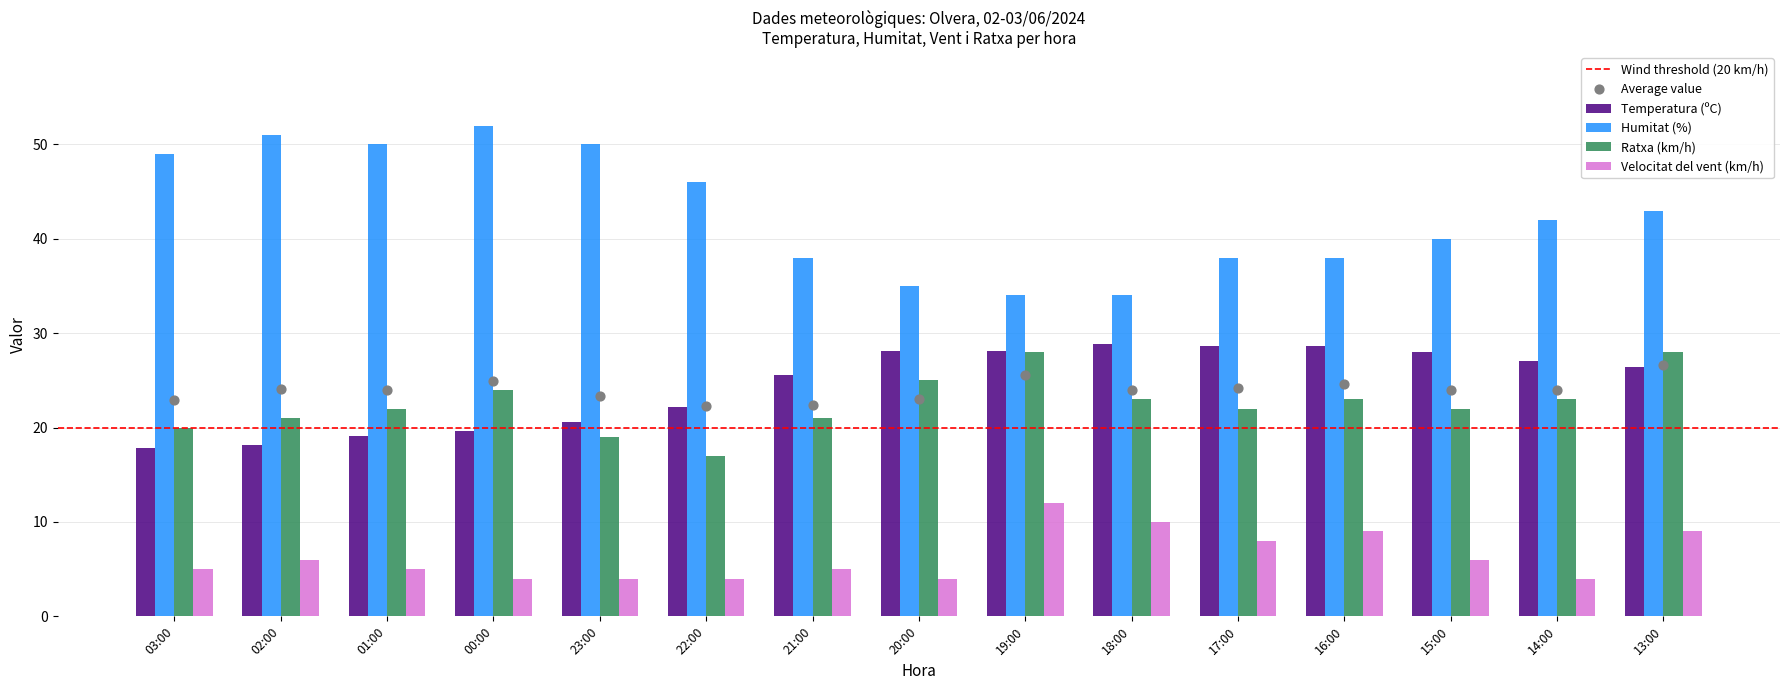

Which series has the largest total across all categories?

Humitat (%)